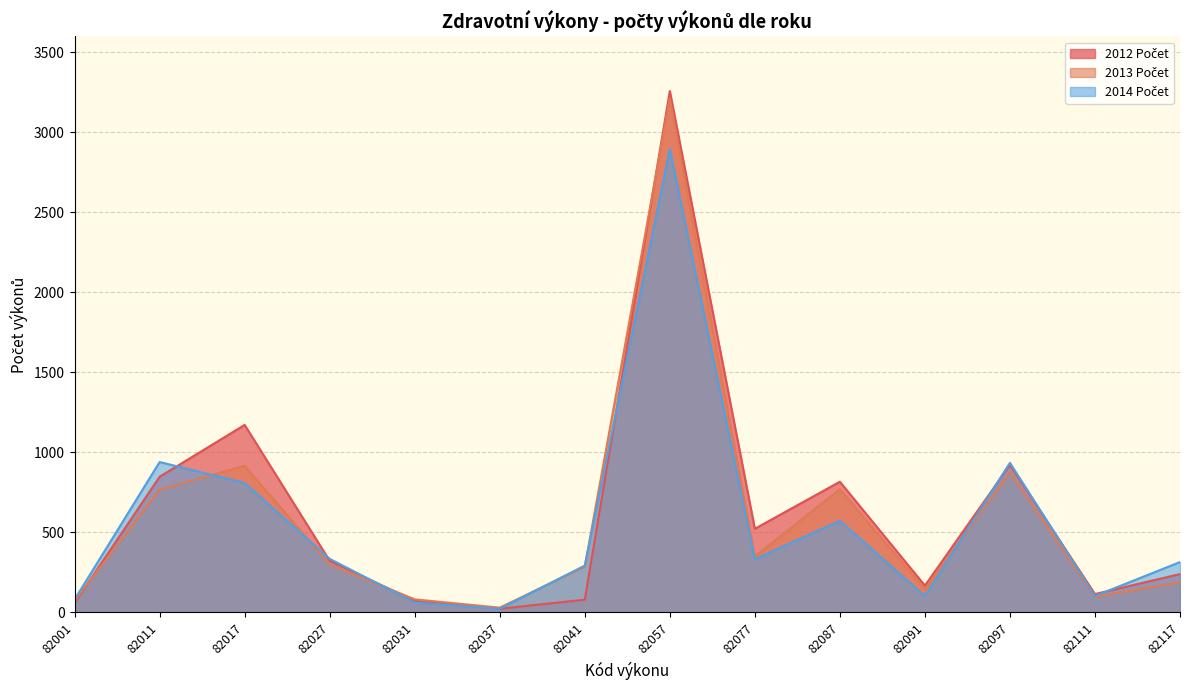

What are all the series names shown in the legend?

2012 Počet, 2013 Počet, 2014 Počet